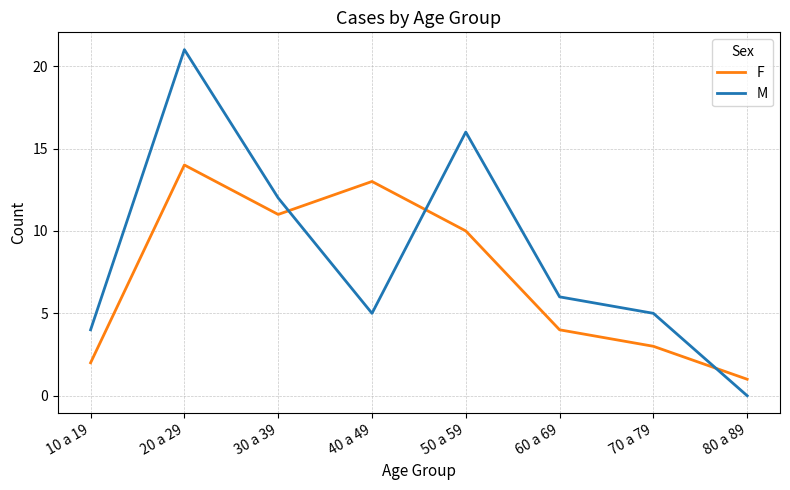

What position from the left is 40 a 49?

4